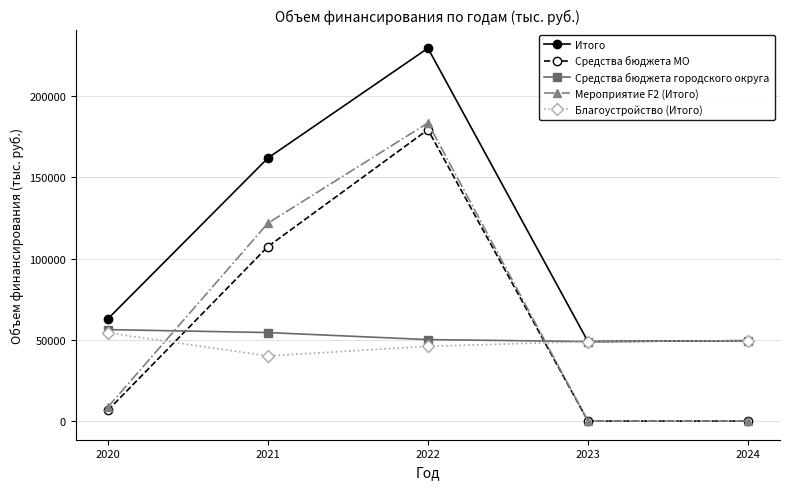

Which series has the largest range (max minus min)?

Мероприятие F2 (Итого)